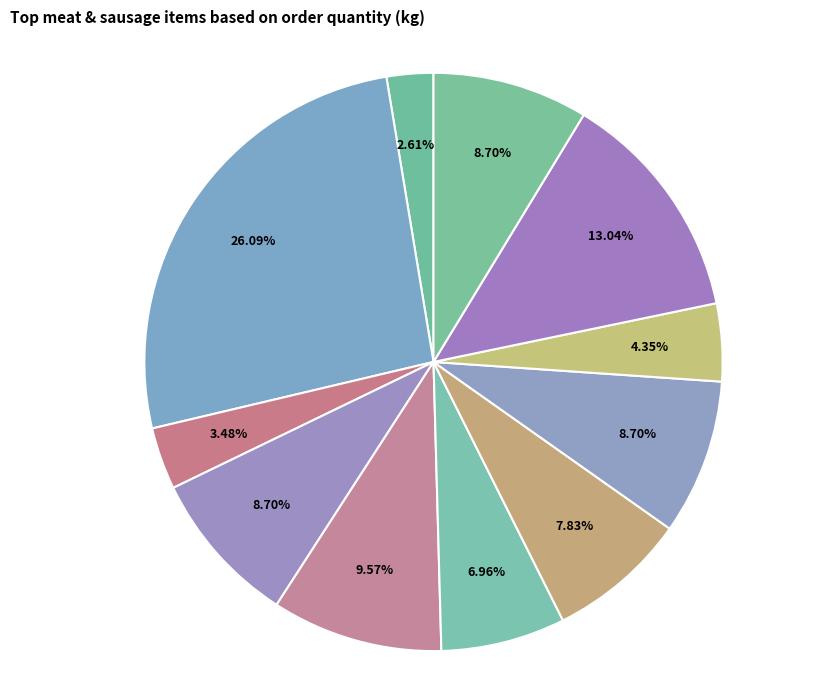

How many slices are in this pie chart?

11